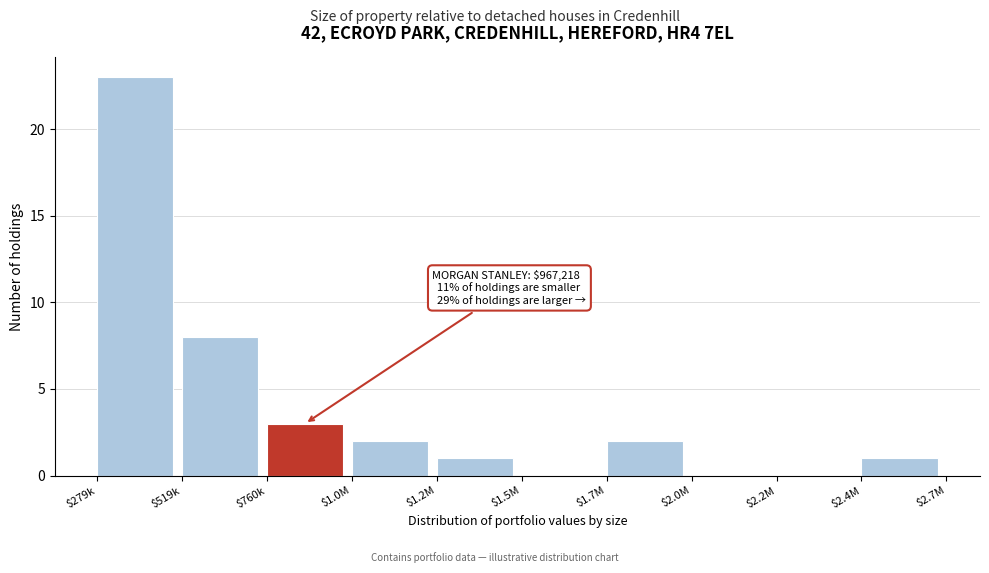

Which label corresponds to the largest value in the chart?

$279k